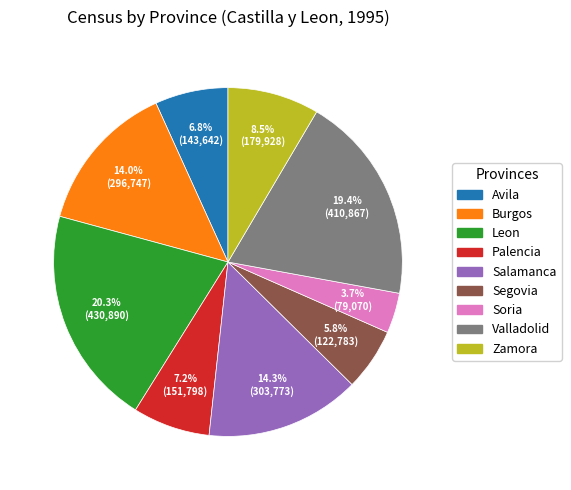

To the nearest percent, what is the average slice percentage?

11%